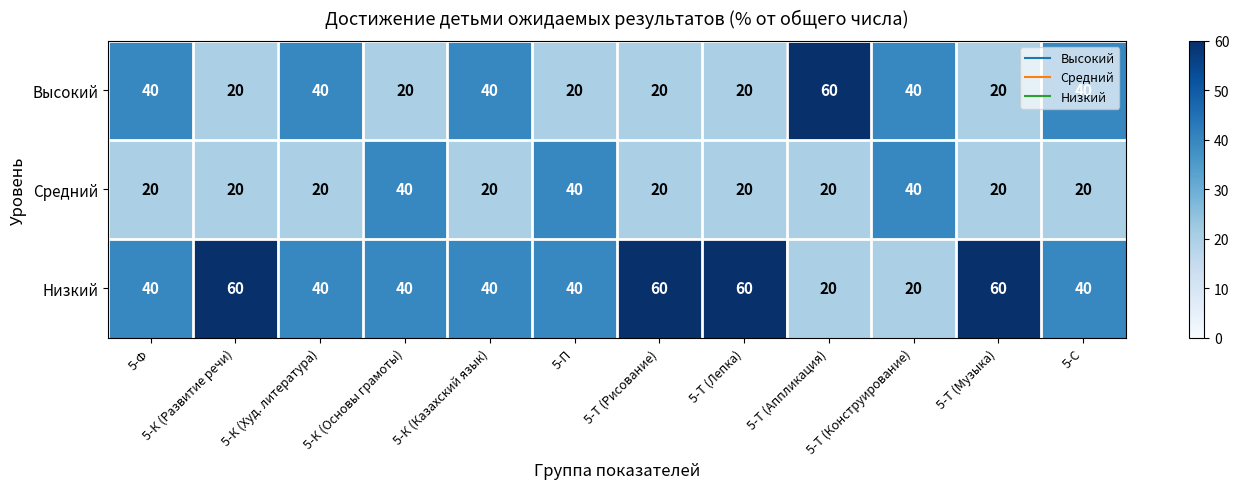

What is the minimum value shown in the chart?

20